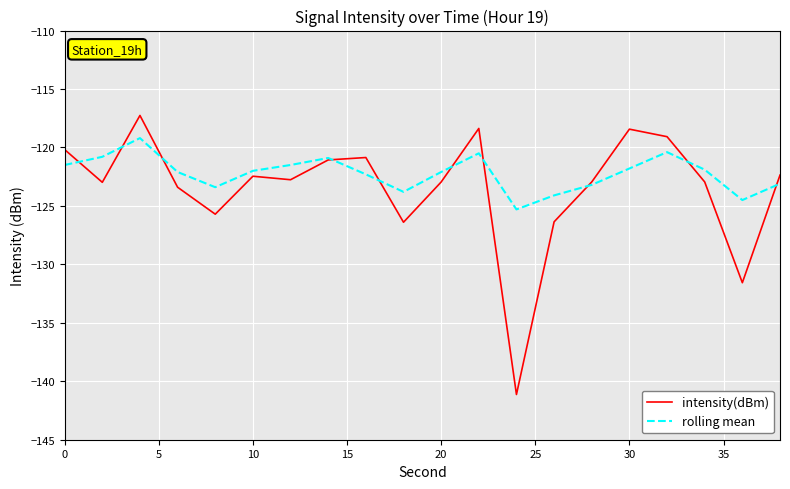

Which series has the widest spread of values?

intensity(dBm)